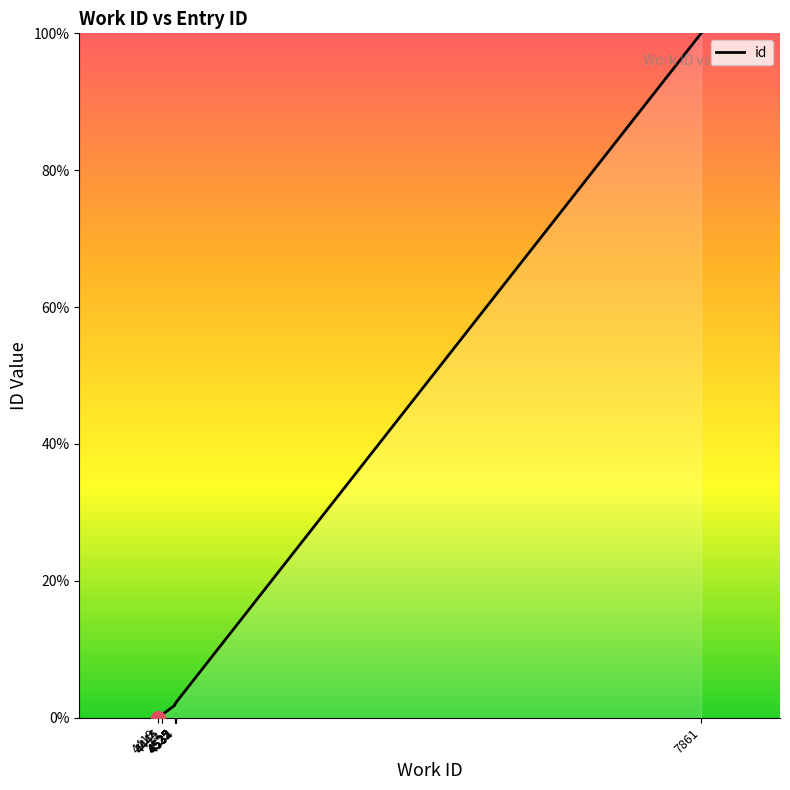

Approximately how many times larger is the value at 4532 compared to 4525?

1.2